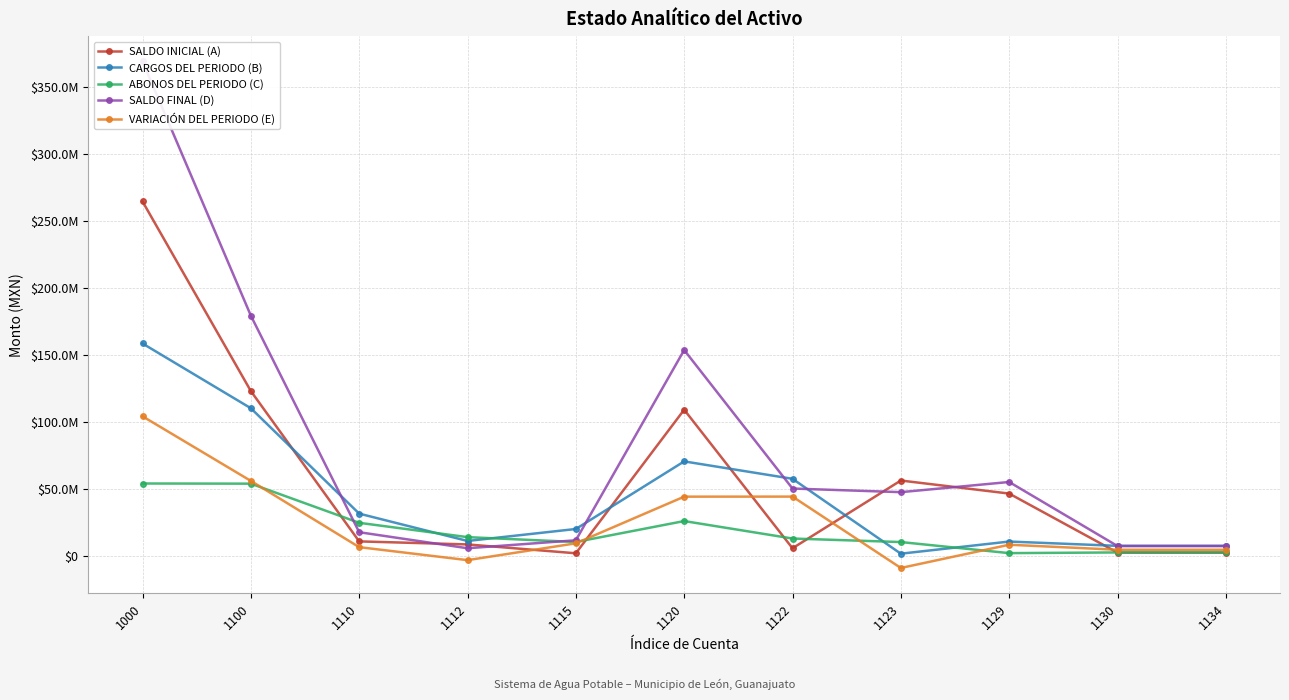

Reading right to left, what are all the values shown in this chart?

SALDO INICIAL (A): 1134=2771040.1	1130=2771040.1	1129=46806394.0	1123=56543622.8	1122=6015031.9	1120=109365048.8	1115=2267811.0	1112=8874686.2	1110=11142497.2	1100=123278586.1	1000=264725863.2
CARGOS DEL PERIODO (B): 1134=7804507.8	1130=7804507.8	1129=11024302.9	1123=1962441.9	1122=57823463.1	1120=70810207.9	1115=20391658.5	1112=11459374.6	1110=31851033.1	1100=110465748.8	1000=158762849.1
ABONOS DEL PERIODO (C): 1134=2900267.2	1130=2900267.2	1129=2382027.5	1123=10645907.0	1122=13273712.9	1120=26301647.5	1115=10691562.3	1112=14310477.6	1110=25002039.9	1100=54203954.6	1000=54319976.0
SALDO FINAL (D): 1134=7675280.7	1130=7675280.7	1129=55448669.4	1123=47860157.7	1122=50564782.0	1120=153873609.2	1115=11967907.2	1112=6023583.2	1110=17991490.4	1100=179540380.3	1000=369168736.3
VARIACIÓN DEL PERIODO (E): 1134=4904240.6	1130=4904240.6	1129=8642275.4	1123=-8683465.1	1122=44549750.1	1120=44508560.4	1115=9700096.2	1112=-2851103.0	1110=6848993.2	1100=56261794.2	1000=104442873.1